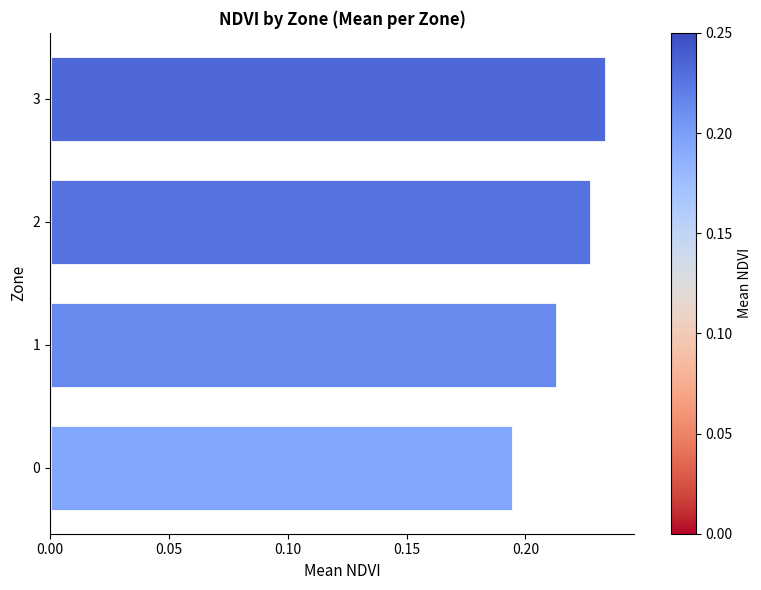

Rank the categories by value from highest to lowest.

3, 2, 1, 0